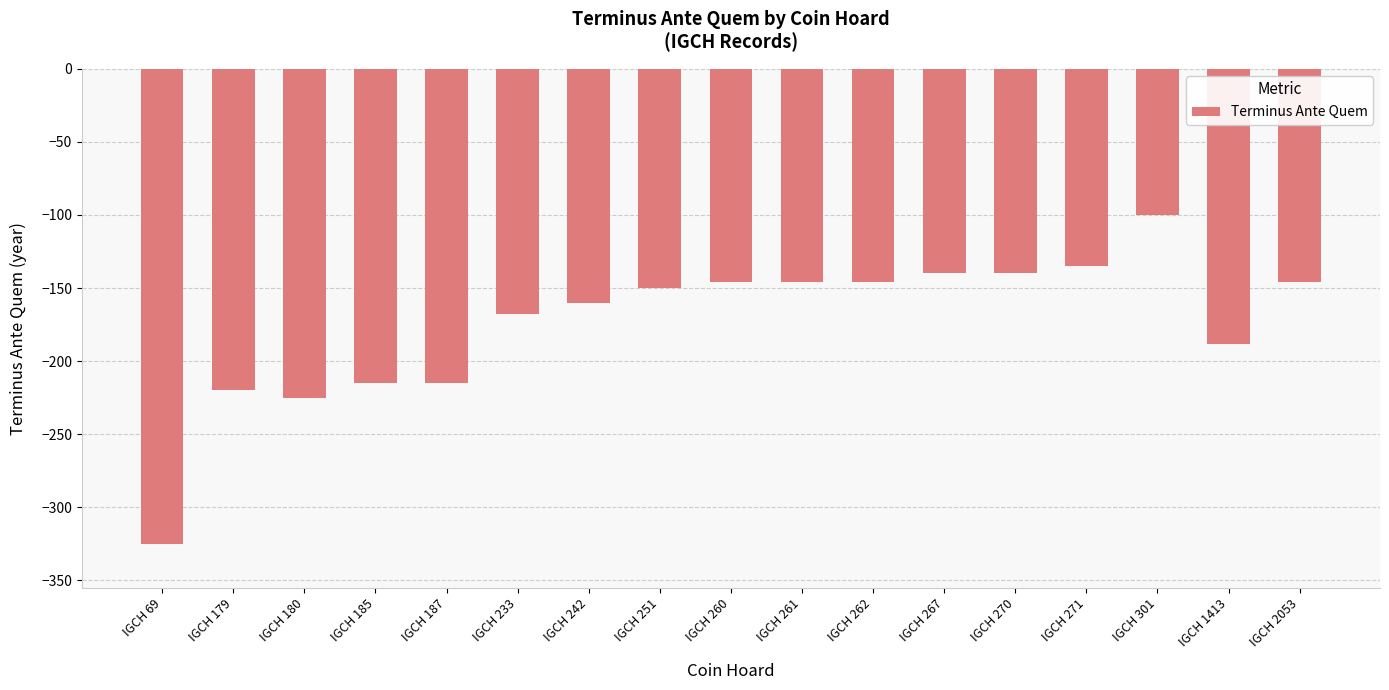

What is the sum of all values?

-2965